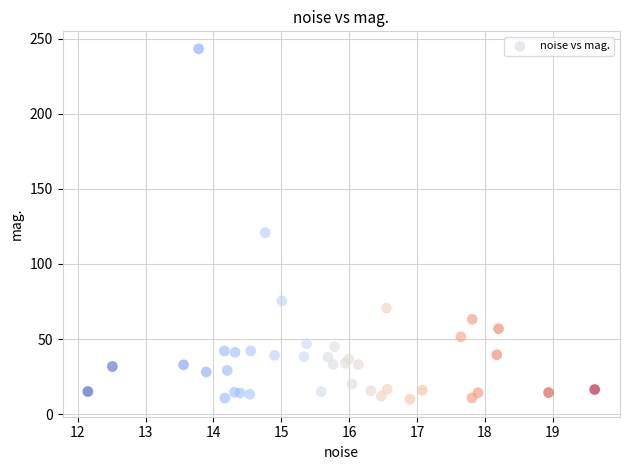

What Y value in the scatter plot is closest to 126?

120.9